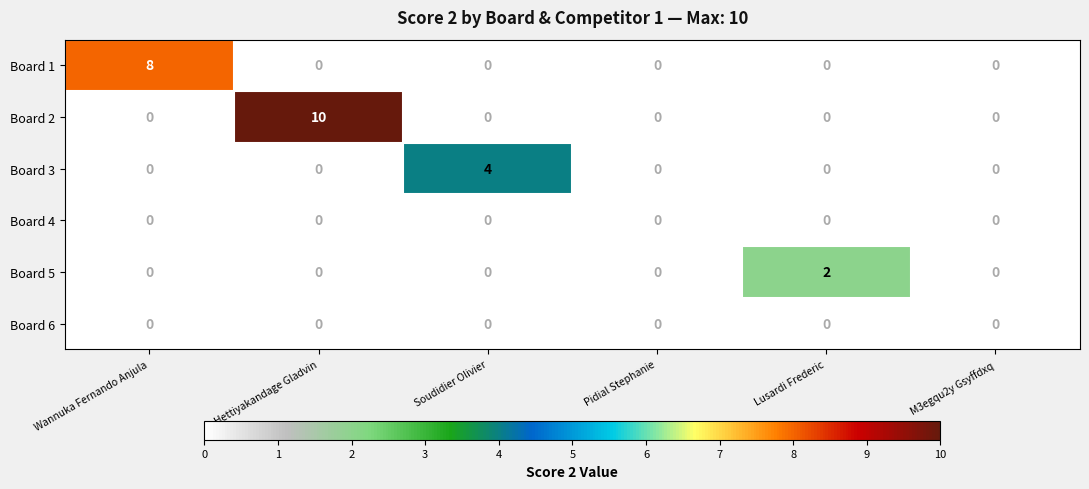

What is the sum of all Board 3 values?

4